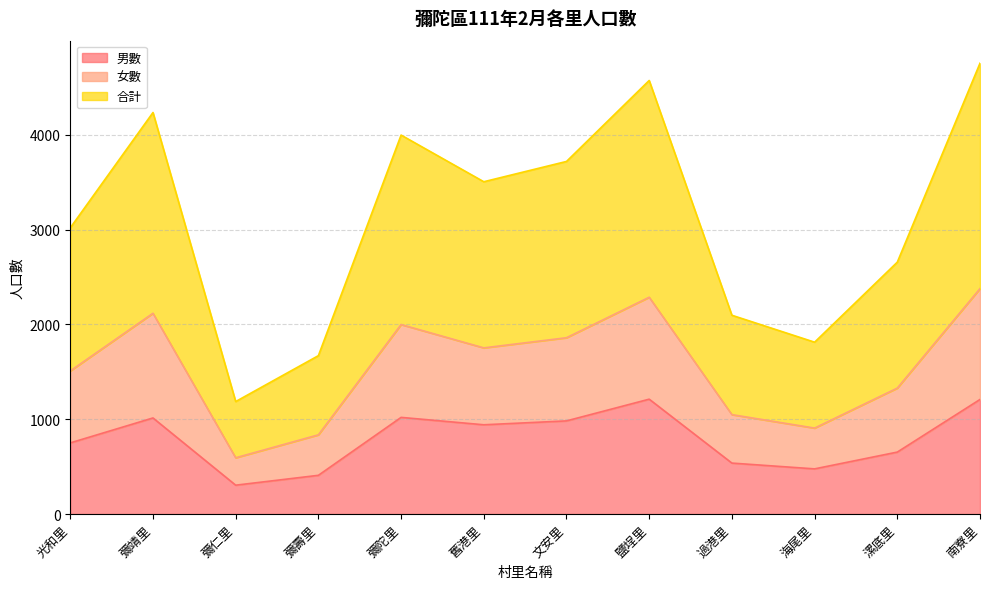

True or false: 女數 and 合計 intersect in this chart.

False